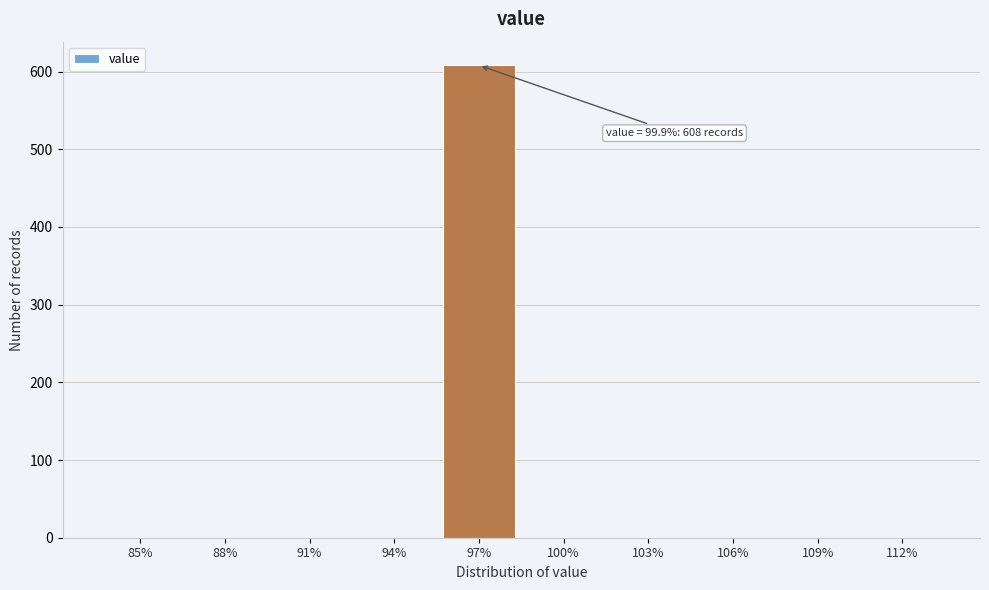

Reading left to right, transcribe all the data shown in this chart.

85%=0	88%=0	91%=0	94%=0	97%=608	100%=0	103%=0	106%=0	109%=0	112%=0